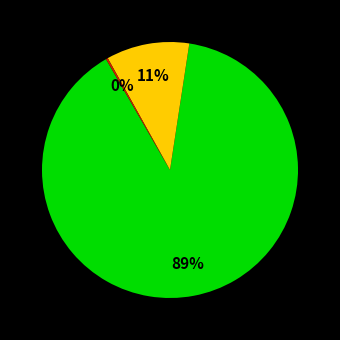

To the nearest percent, what is the average slice percentage?

33%